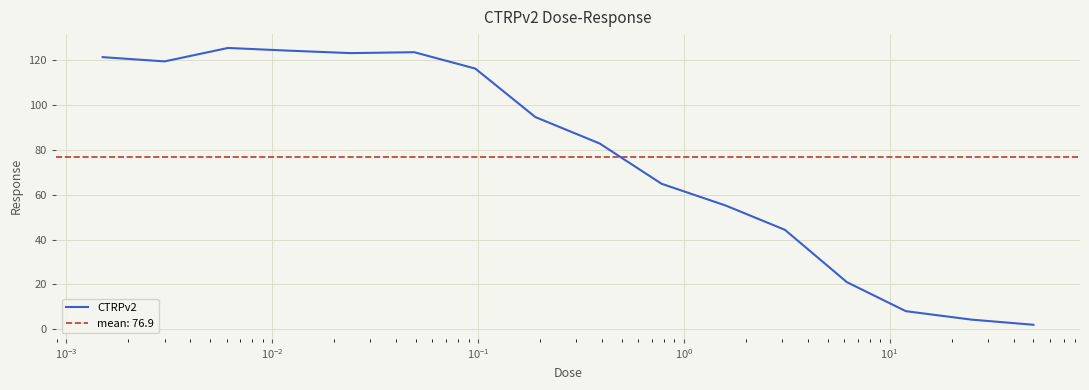

How many points are lower than both their immediate neighbors (excluding endpoints)?

2